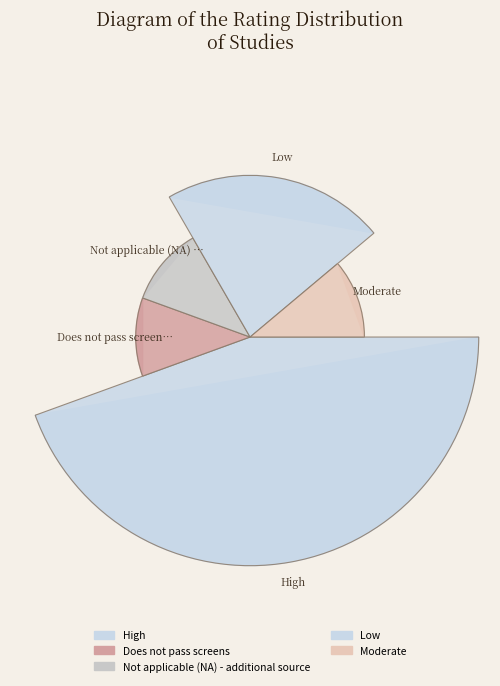

To the nearest percent, what is the difference between the largest and smallest slice percentages?

33%